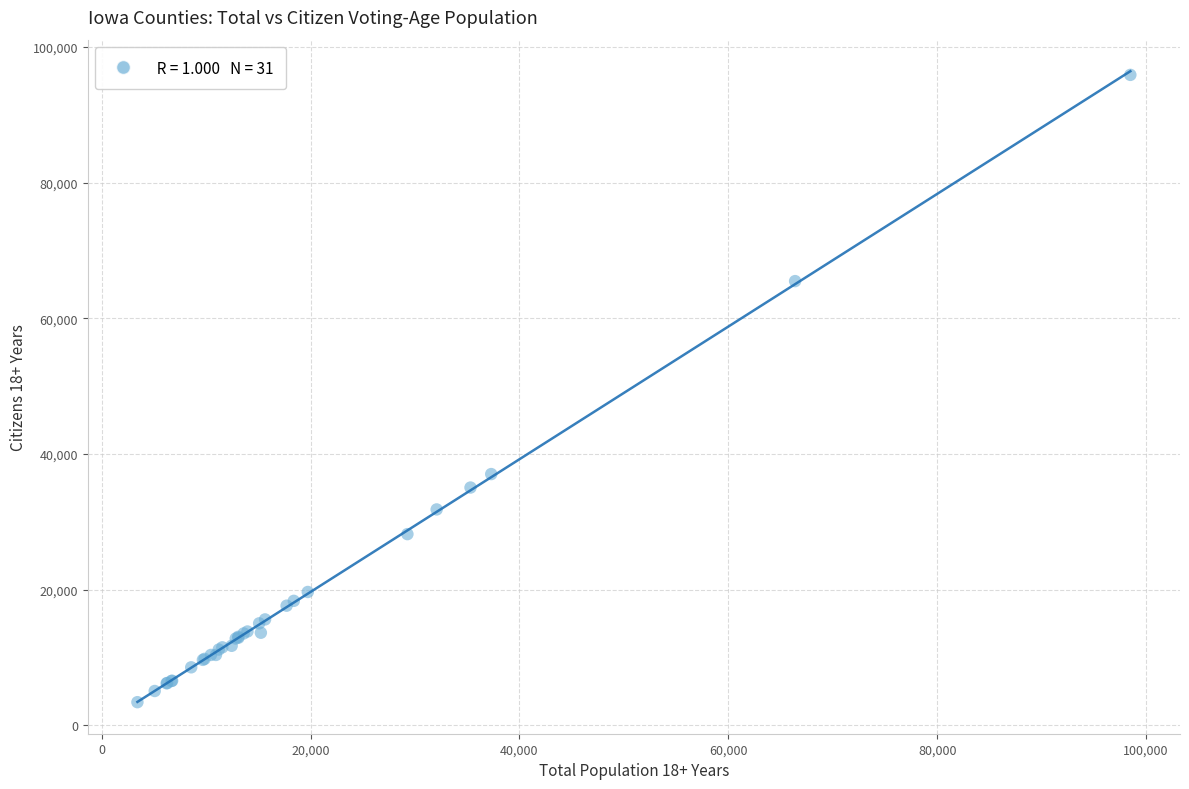

What Y value in the scatter plot is closest to 49638?

37031